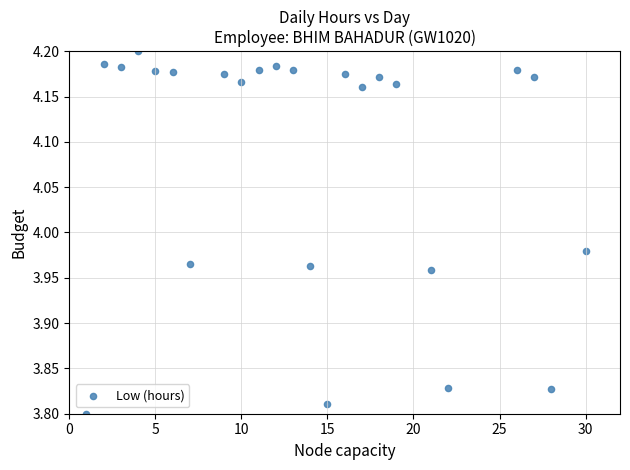

What is the range of Y values (max minus min)?

0.4